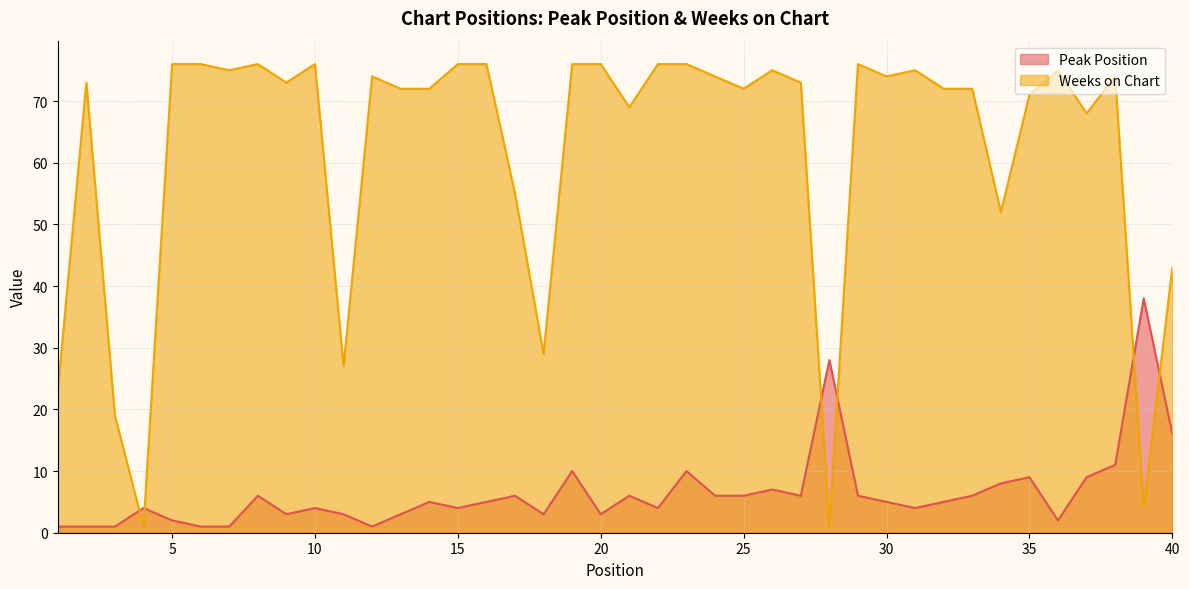

What is the difference between the highest and lowest values at 30?

69